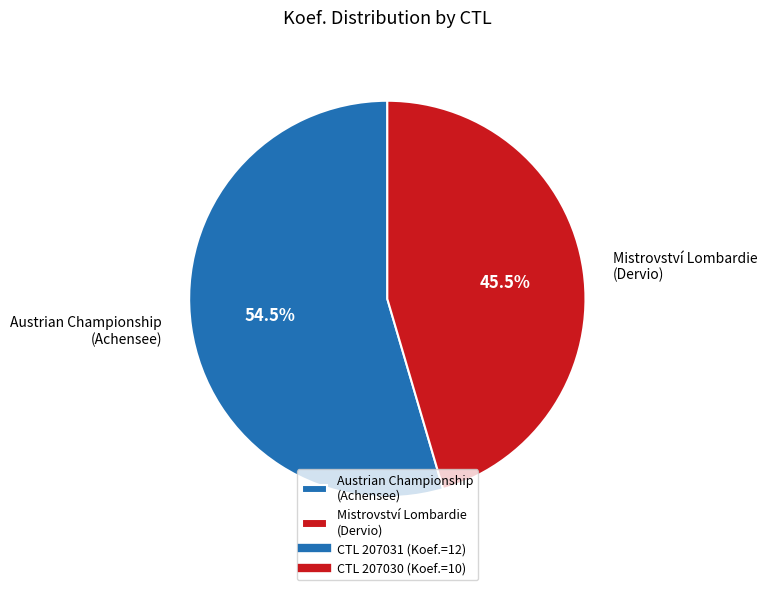

What is the ratio of the value at Austrian Championship (Achensee) to the value at Mistrovství Lombardie (Dervio)?

1.2